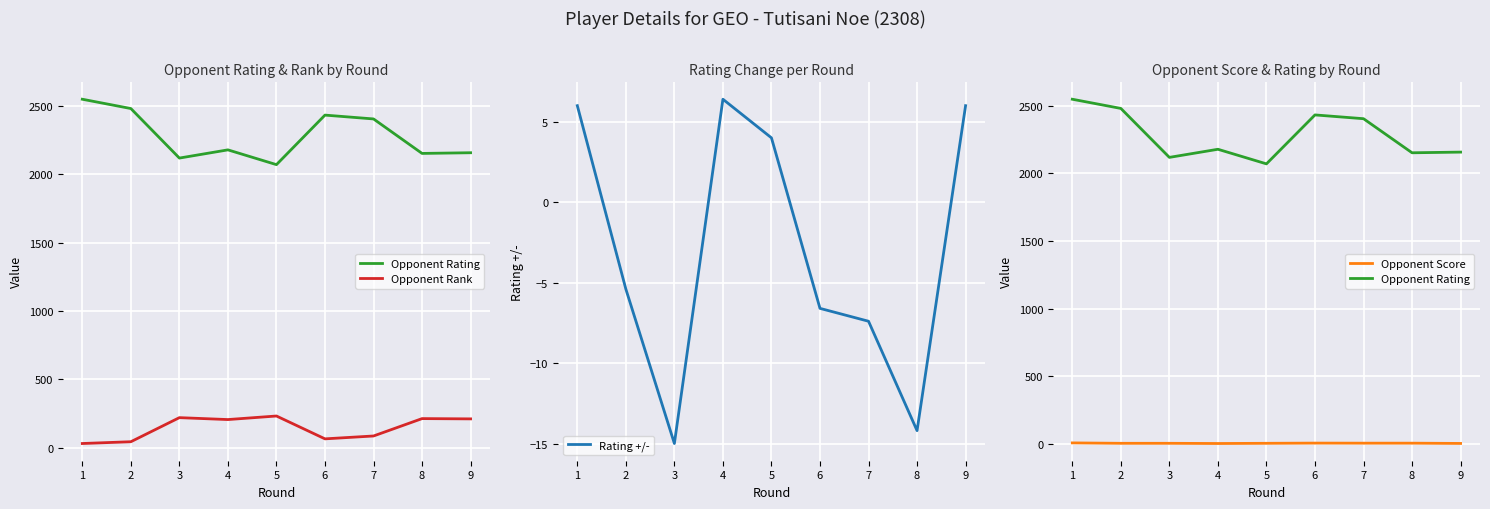

What is the lowest value of the Rating +/- series?

-15.0